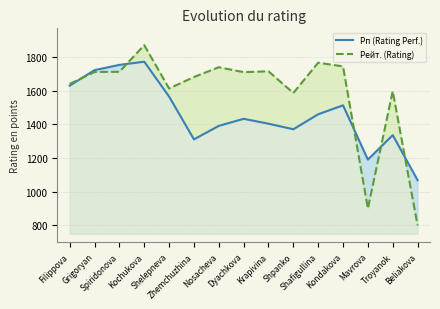

What position from the right is Kondakova?

4